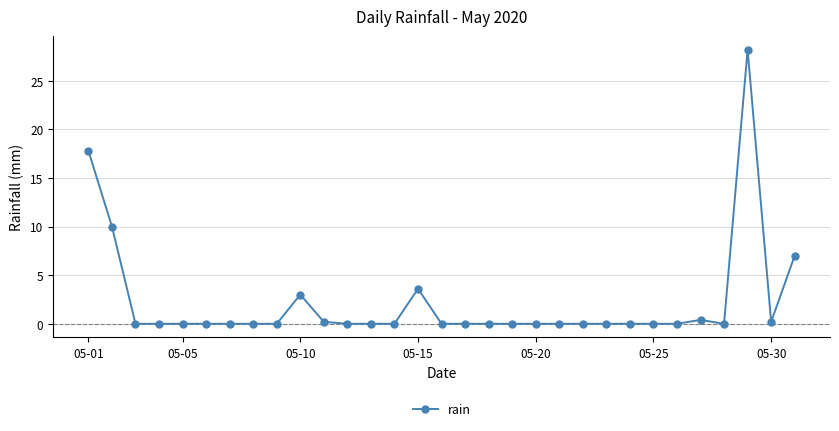

True or false: there are more than 1 points higher than both neighbors.

True